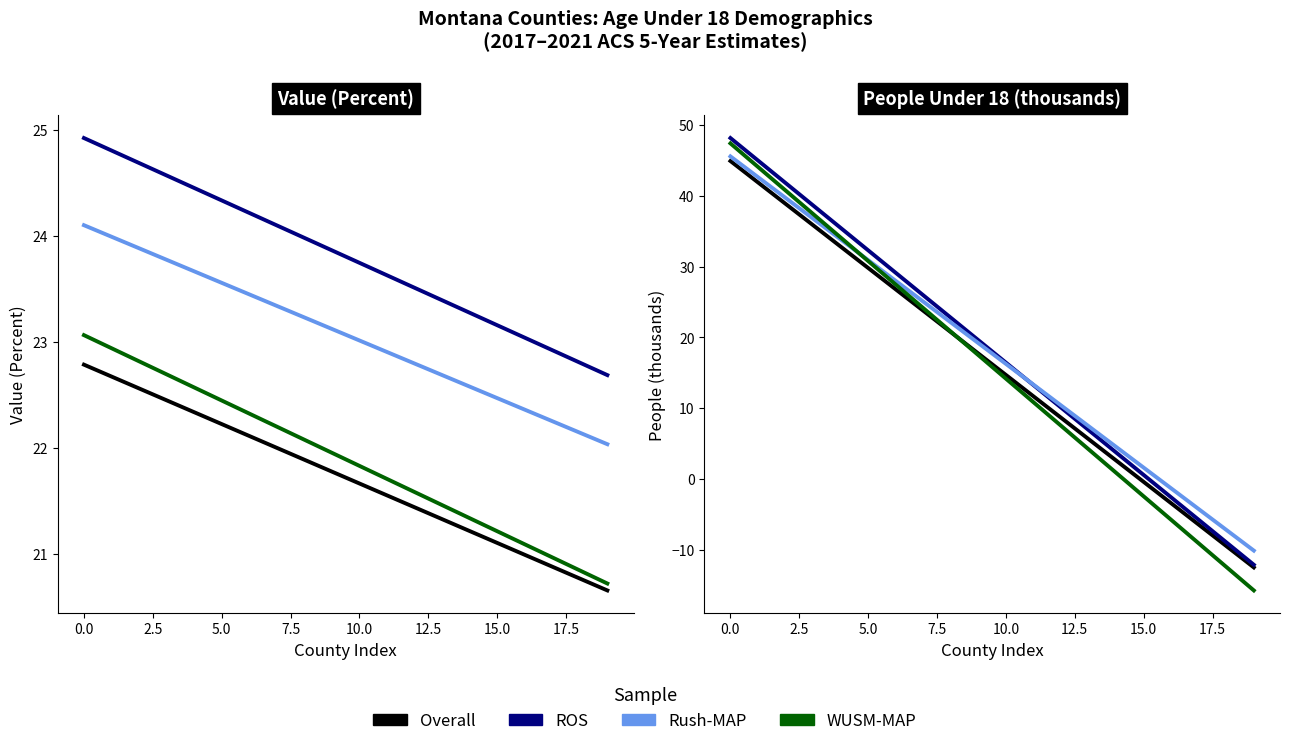

What are all the series names shown in the legend?

Overall, ROS, Rush-MAP, WUSM-MAP